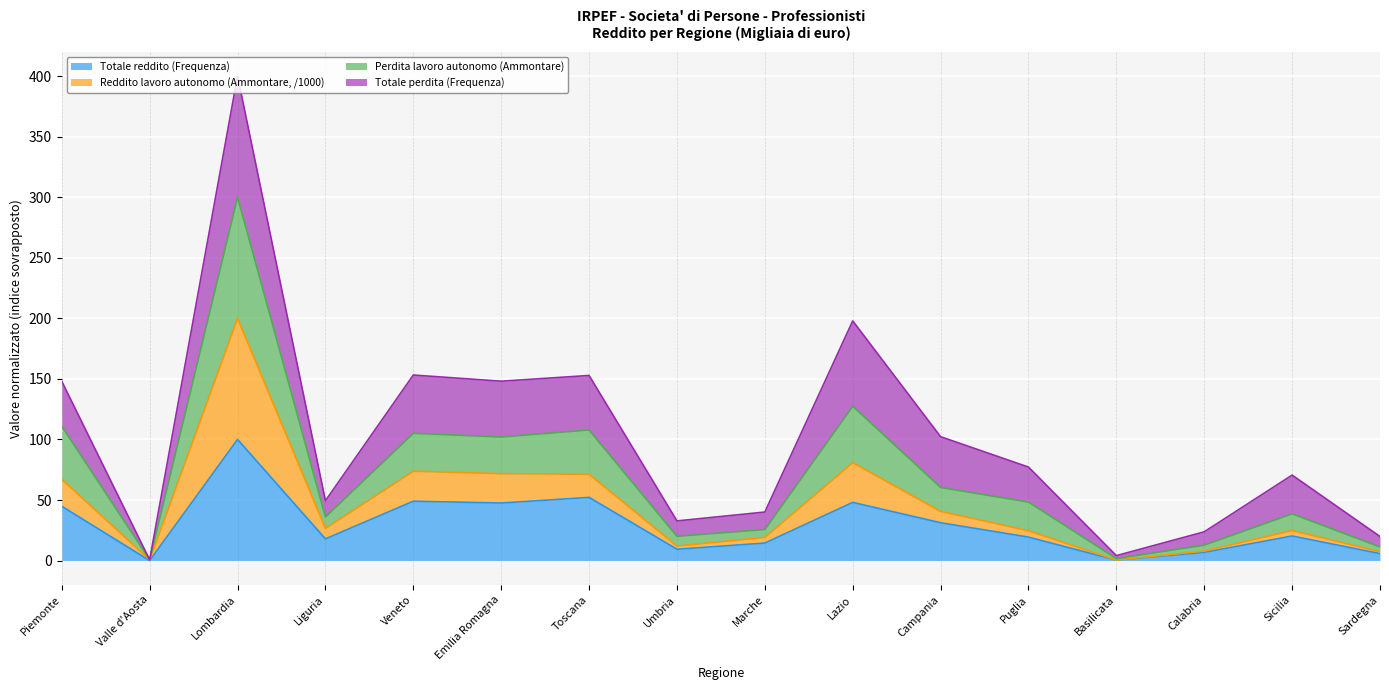

Which series has the largest range (max minus min)?

Perdita lavoro autonomo (Ammontare)